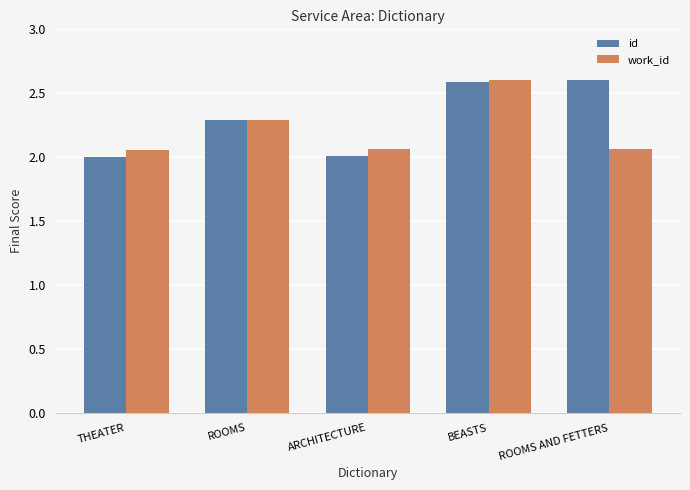

What is the value of the work_id bar at the 4th from the left?

2.6